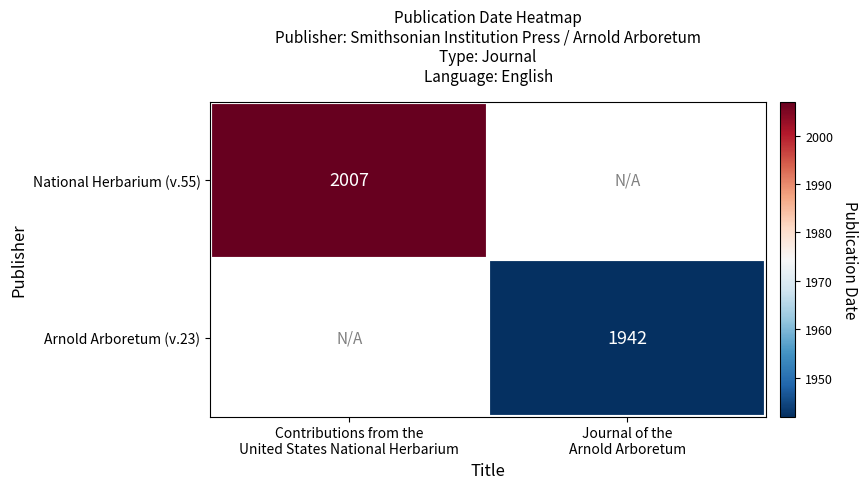

Which series has the widest spread of values?

National Herbarium (v.55)